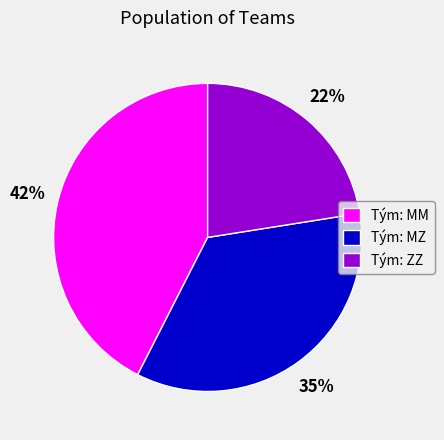

What percentage is the Tým: MZ slice, to the nearest percent?

35%